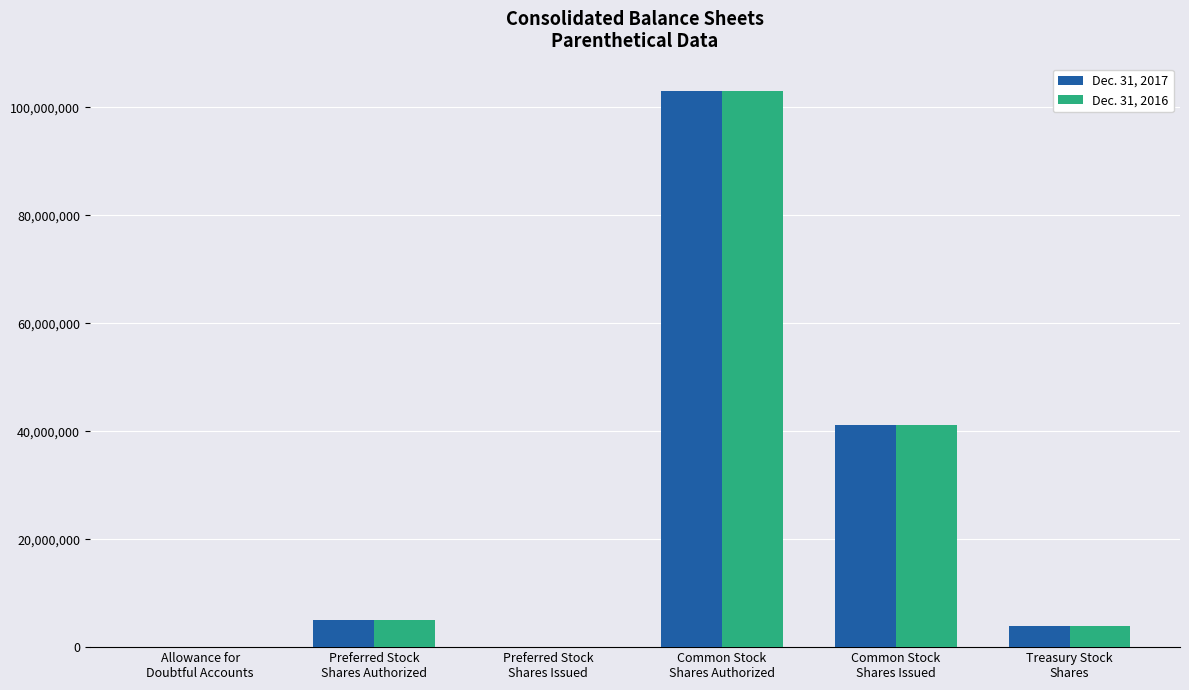

What is the maximum value for Dec. 31, 2017?

102969912